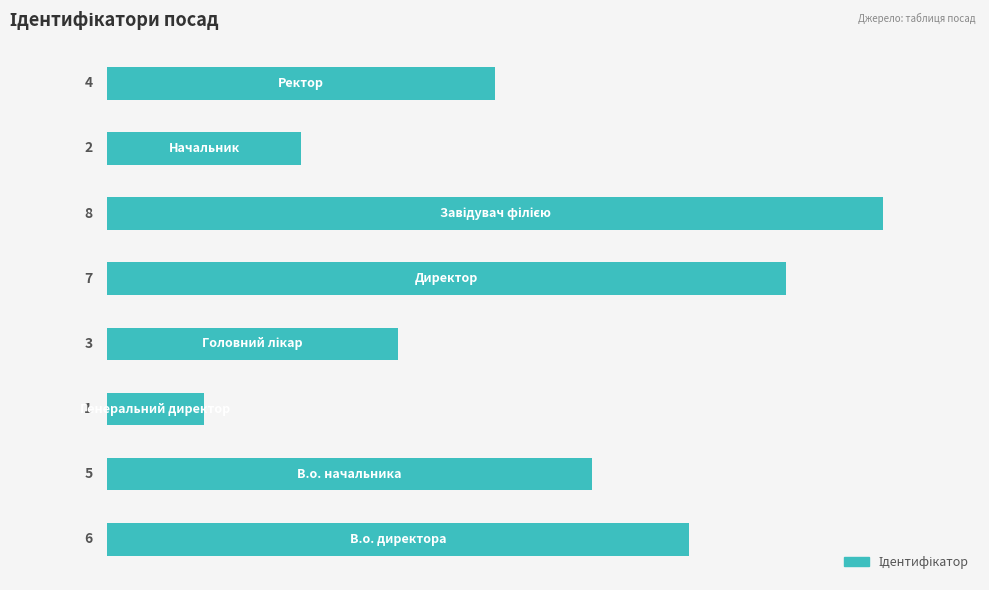

Reading bottom to top, what are all the values shown in this chart?

6	5	1	3	7	8	2	4